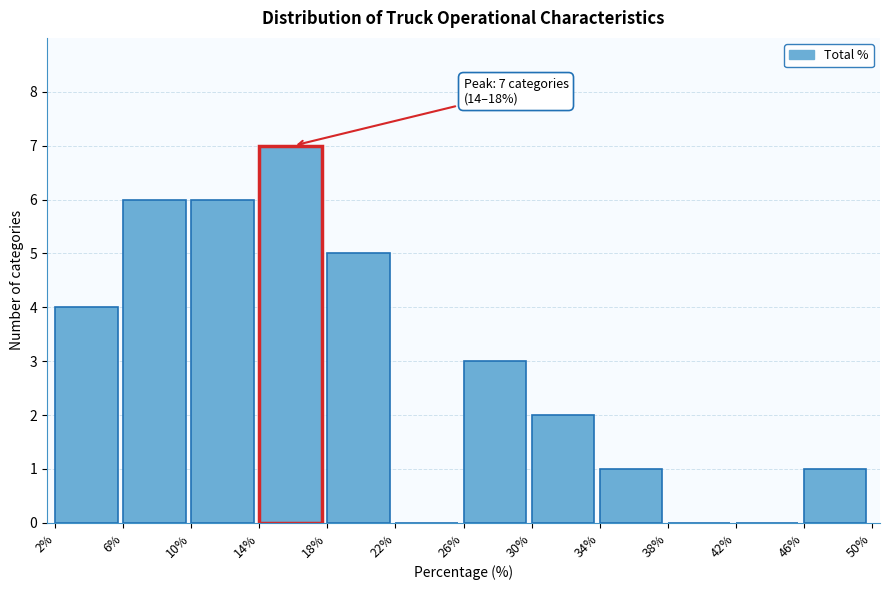

Reading left to right, extract all data points from this chart.

2%=4	6%=6	10%=6	14%=7	18%=5	22%=0	26%=3	30%=2	34%=1	38%=0	42%=0	46%=1